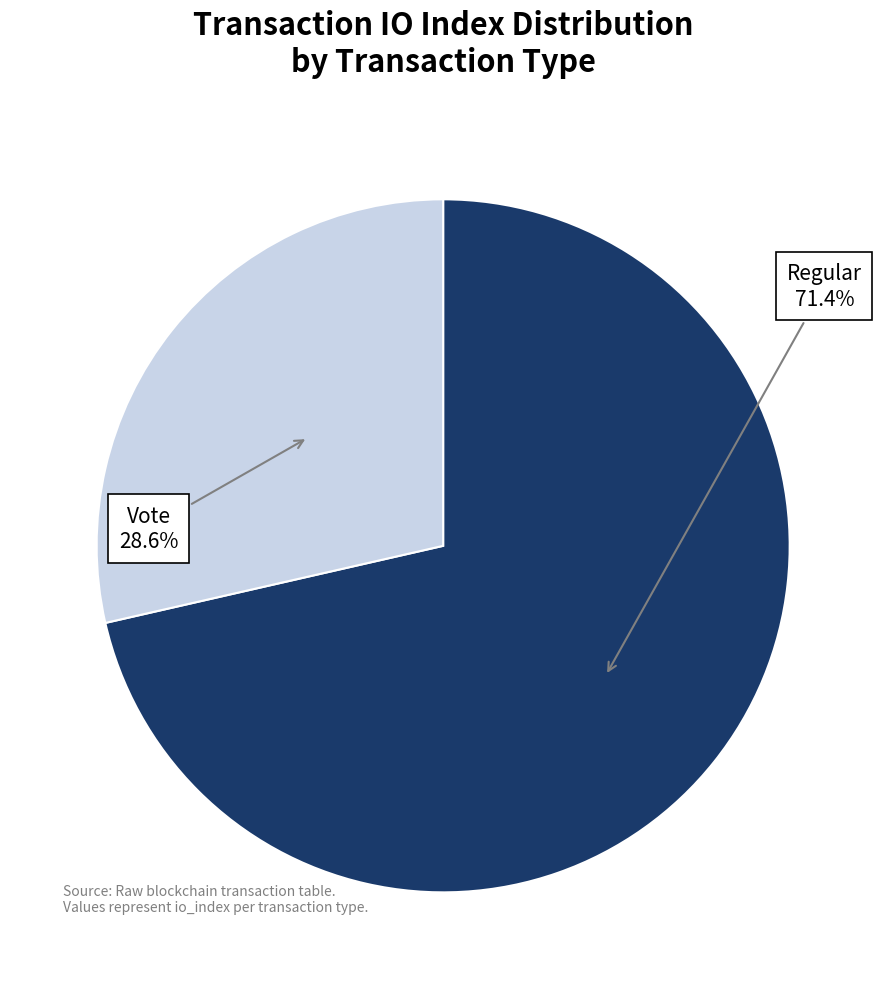

Is there a majority slice in this chart?

Yes